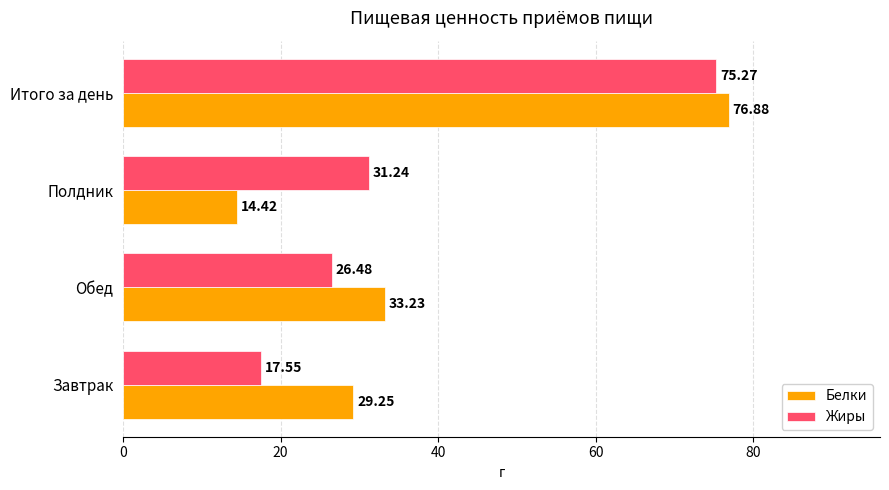

At which label is Белки closest to 45?

Обед